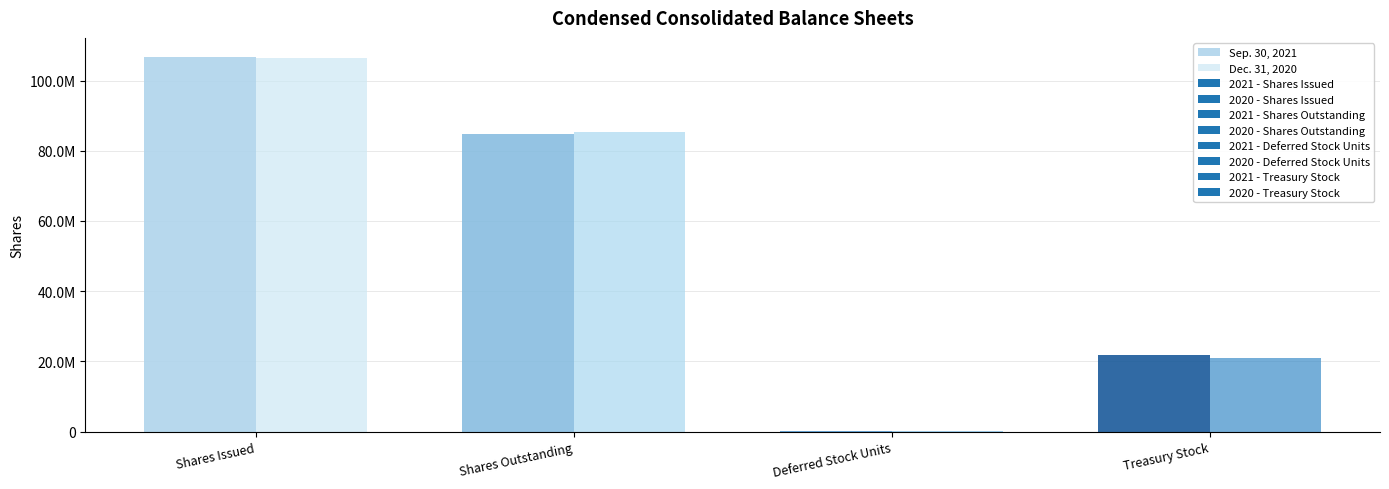

Reading left to right, what are all the values shown in this chart?

Sep. 30, 2021: 106806000	84880000	90000	21926000
Dec. 31, 2020: 106457000	85449000	87000	21008000